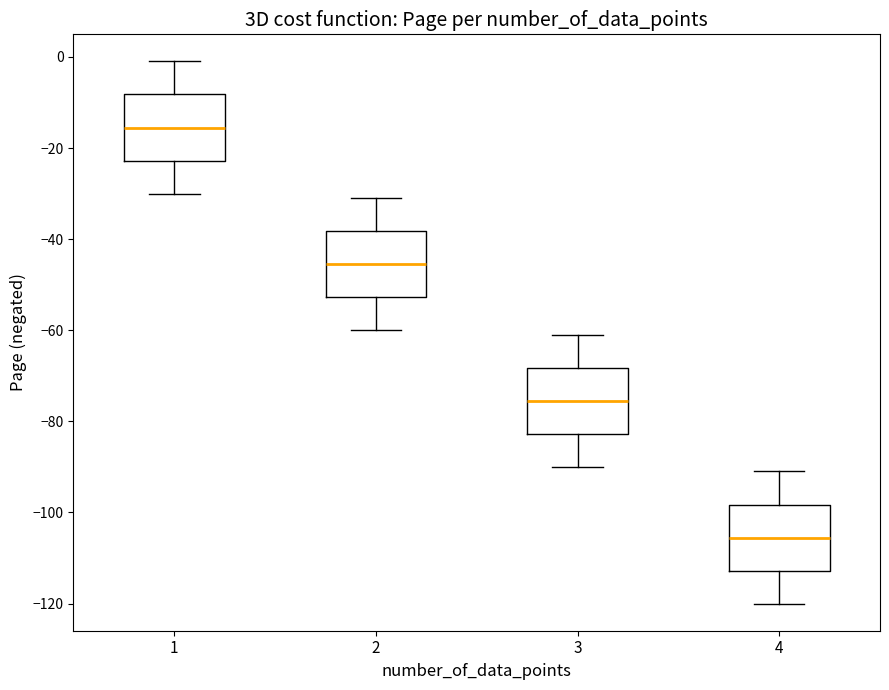

Where does the lower whisker of the box at x = 2 end on the y-axis? The values are not printed on the chart, so give them approximately, as read against the axis.

-60